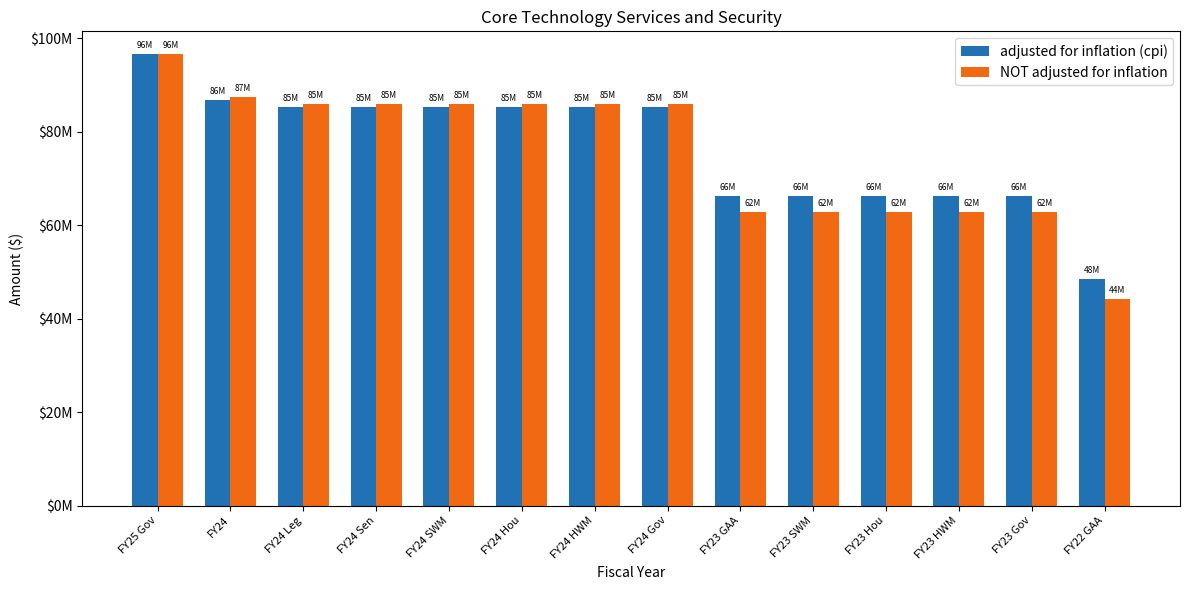

List the series in order of their overall mean, highest first.

adjusted for inflation (cpi), NOT adjusted for inflation